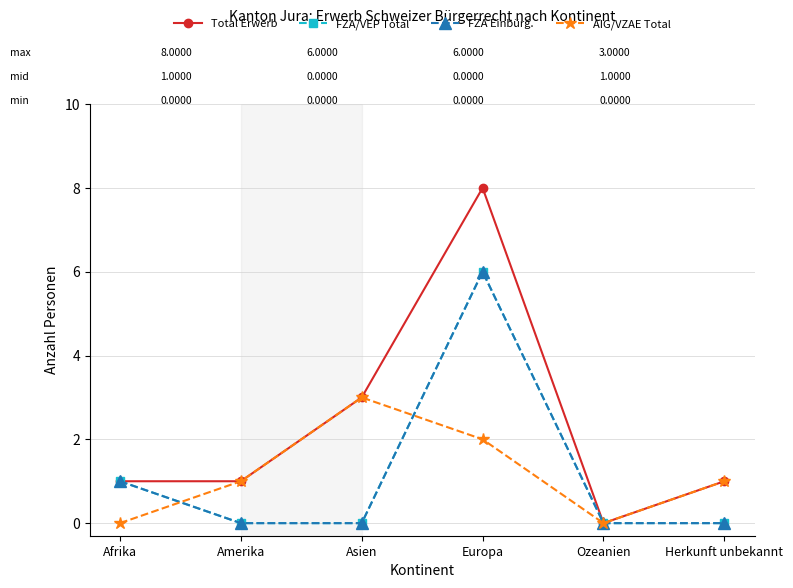

At which category does the chart reach its minimum across all series?

Ozeanien